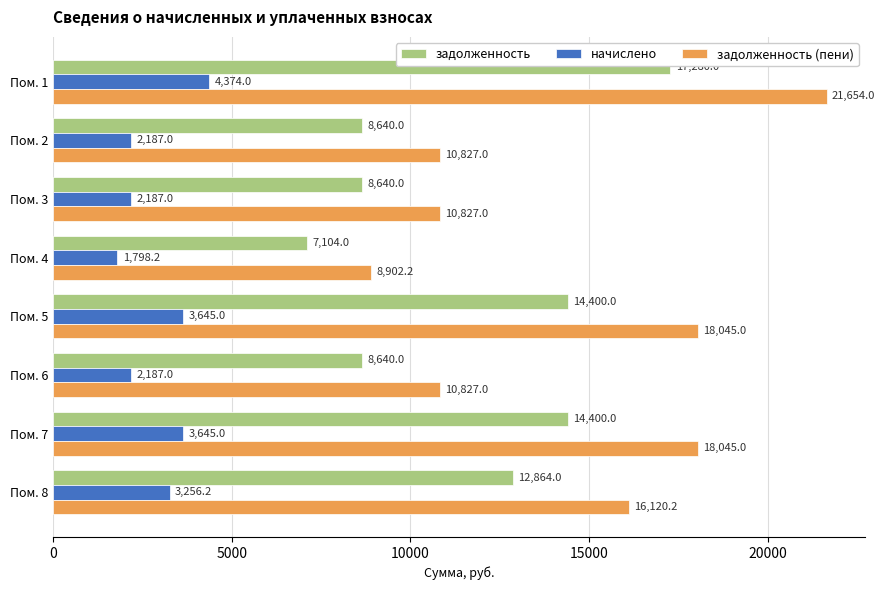

What is the total value across all series at Пом. 8?

32240.4